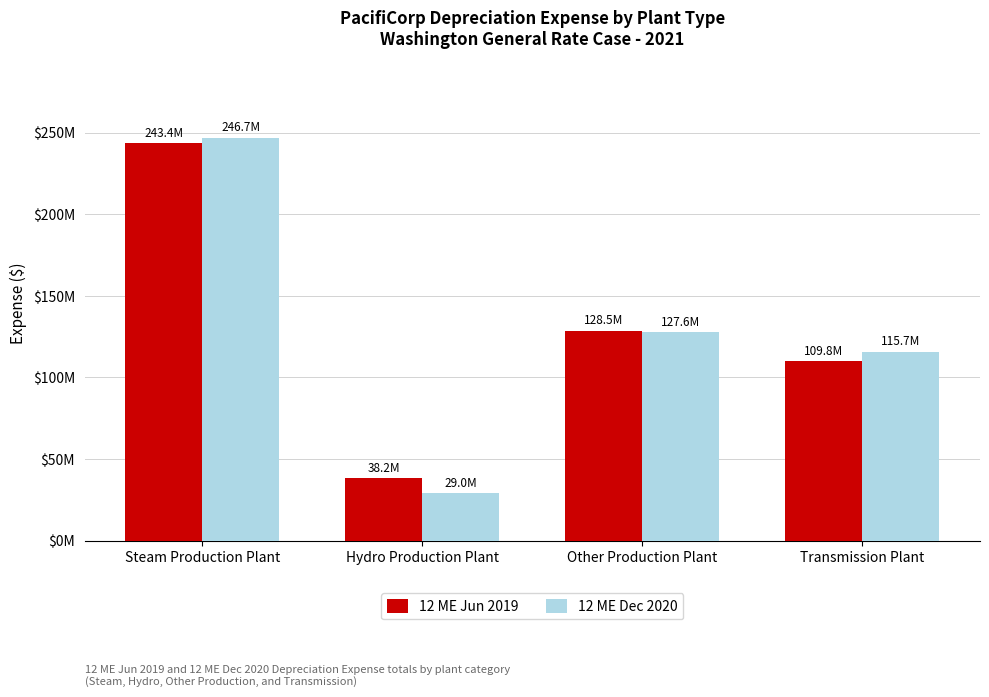

At which label does 12 ME Jun 2019 first exceed 128454199?

Steam Production Plant